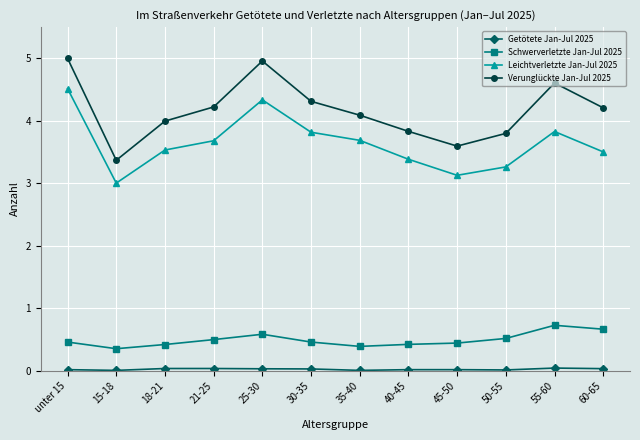

Which series has the largest total across all categories?

Verunglückte Jan-Jul 2025